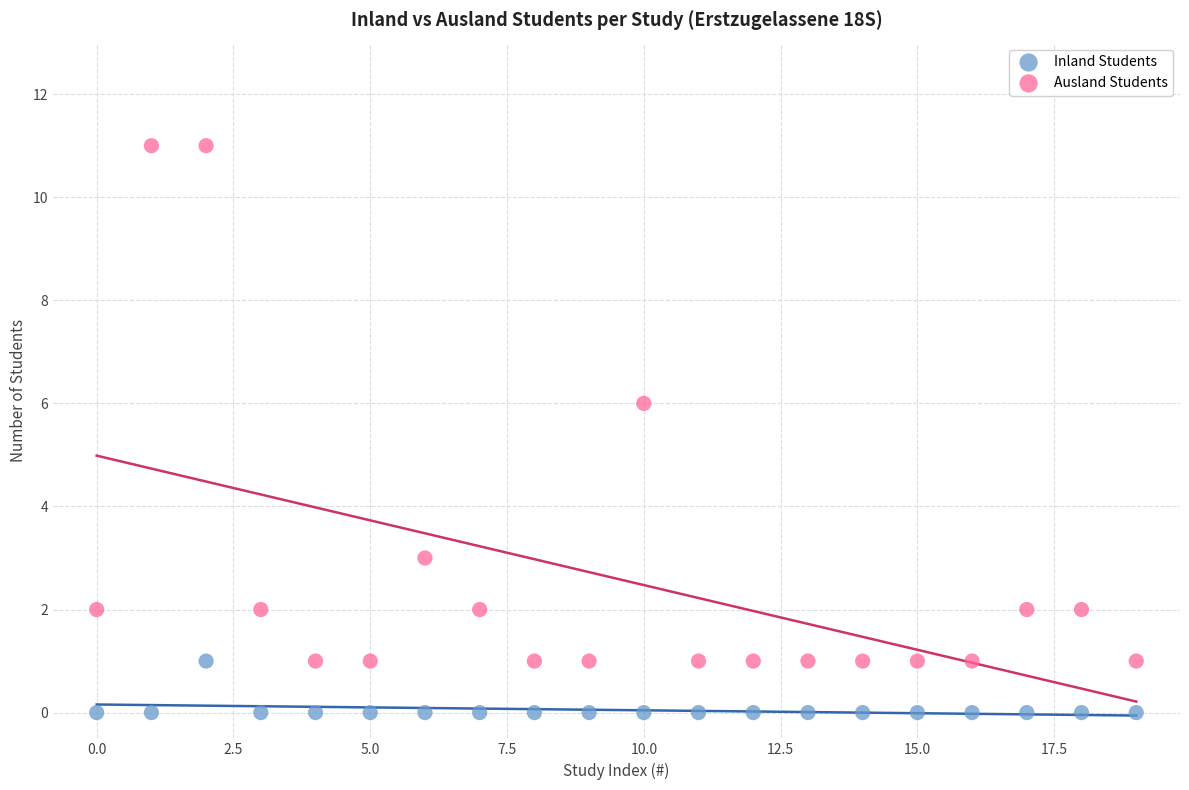

Which series reaches the maximum Y coordinate?

Ausland Students